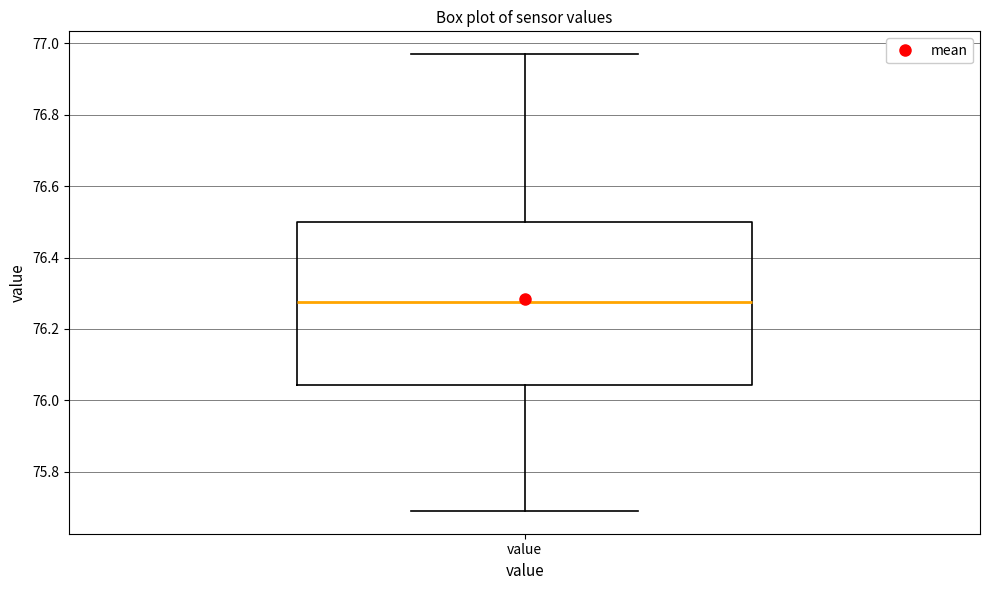

Read this box plot against the y-axis: the position of the median line, the range covered by the box, and the ends of both whiskers. The values are not printed on the chart, so give them approximately, as read against the axis.

median 76.28, box 76.04 to 76.50, whiskers 75.70 to 76.98